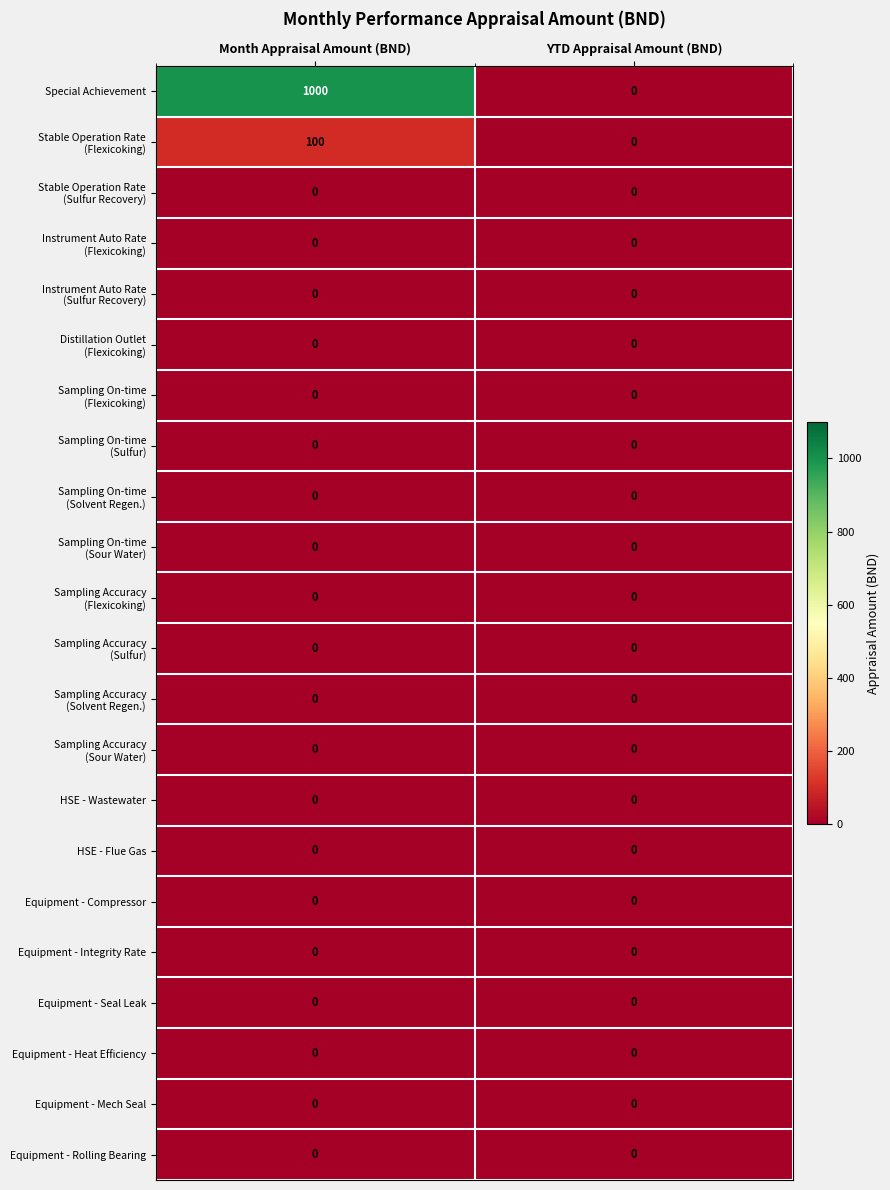

Between Month Appraisal Amount (BND) and YTD Appraisal Amount (BND), which series saw the biggest shift?

Special Achievement